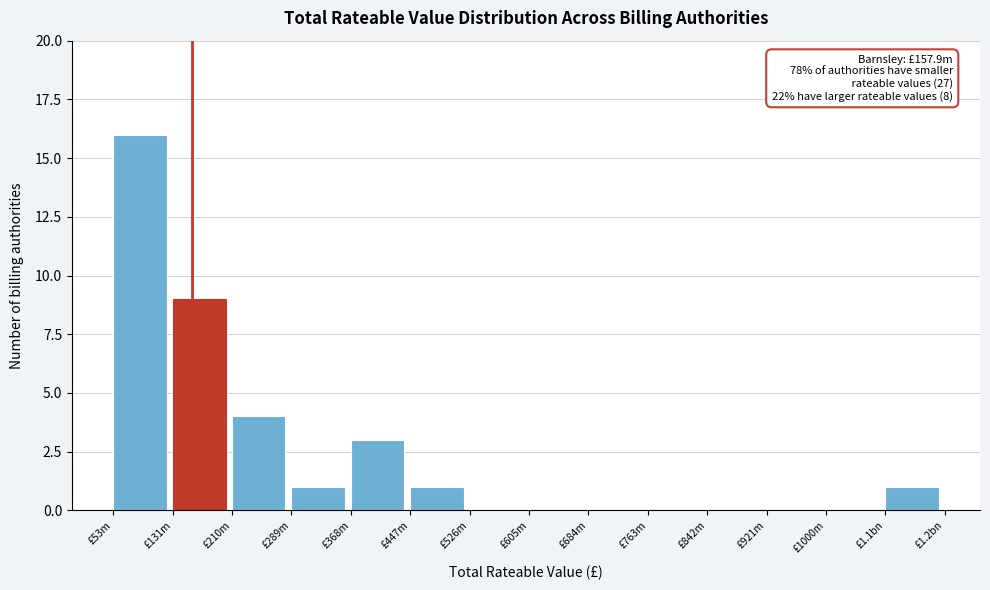

Reading left to right, transcribe all the data shown in this chart.

£53m=16	£131m=9	£210m=4	£289m=1	£368m=3	£447m=1	£526m=0	£605m=0	£684m=0	£763m=0	£842m=0	£921m=0	£1000m=0	£1.1bn=1